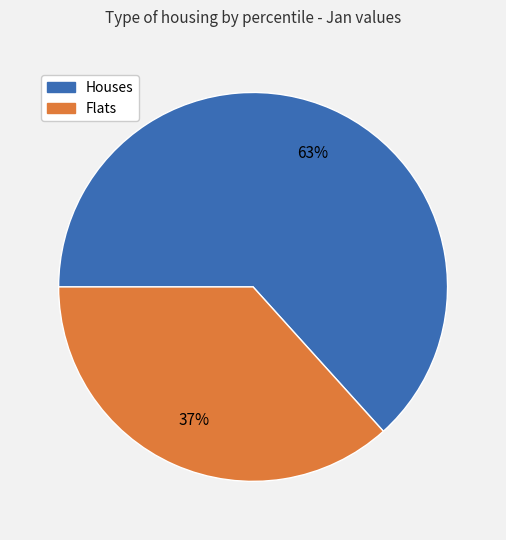

To the nearest percent, what is the average slice percentage?

50%